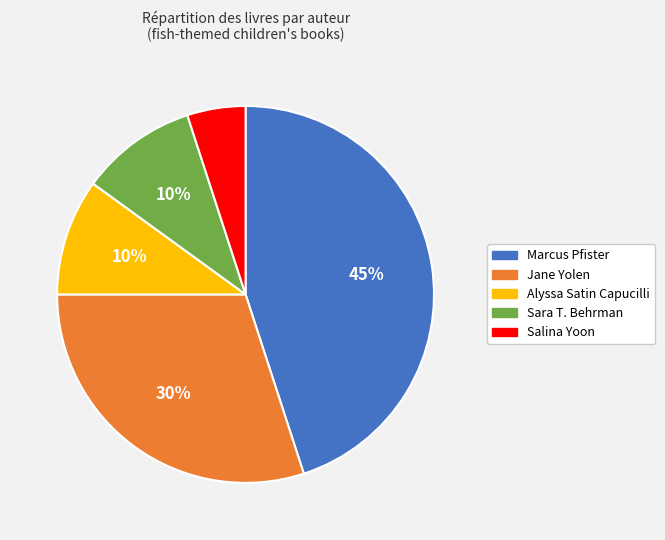

To the nearest percent, what percentage of the pie is Sara T. Behrman?

10%